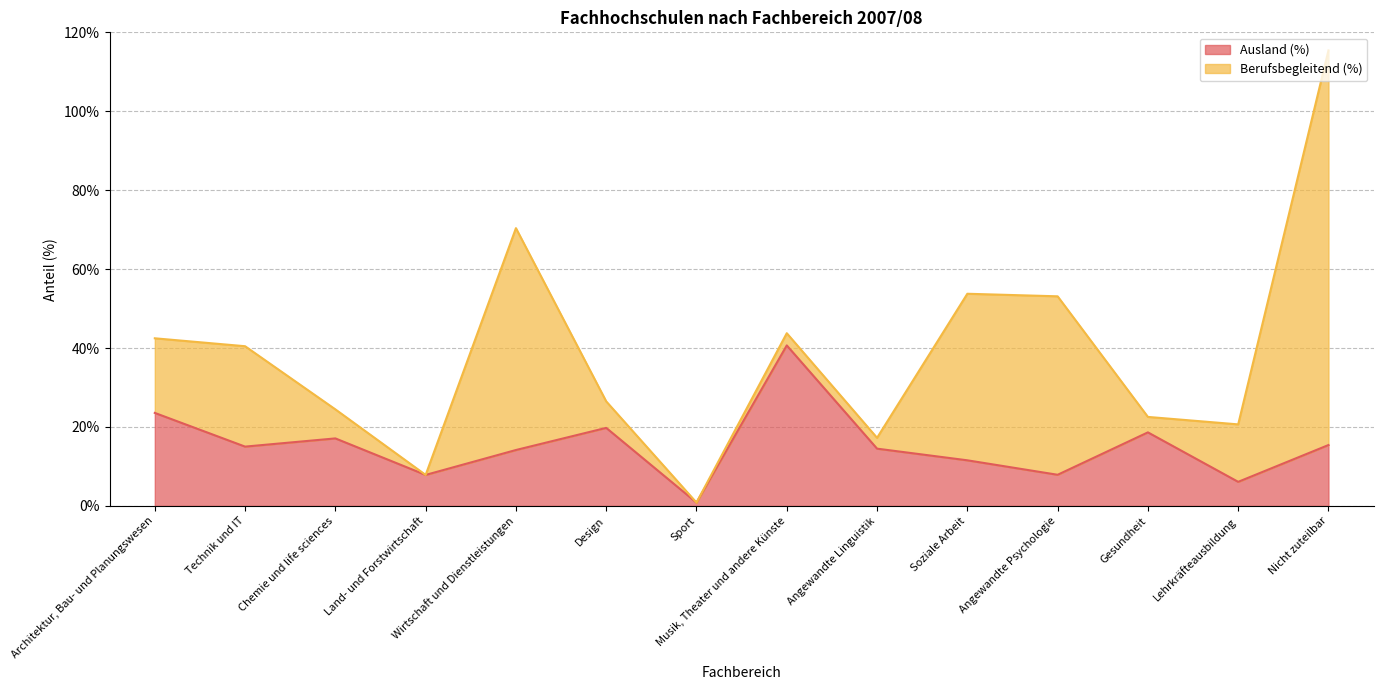

What is the sum of the values at Lehrkräfteausbildung and Musik, Theater und andere Künste?

46.8